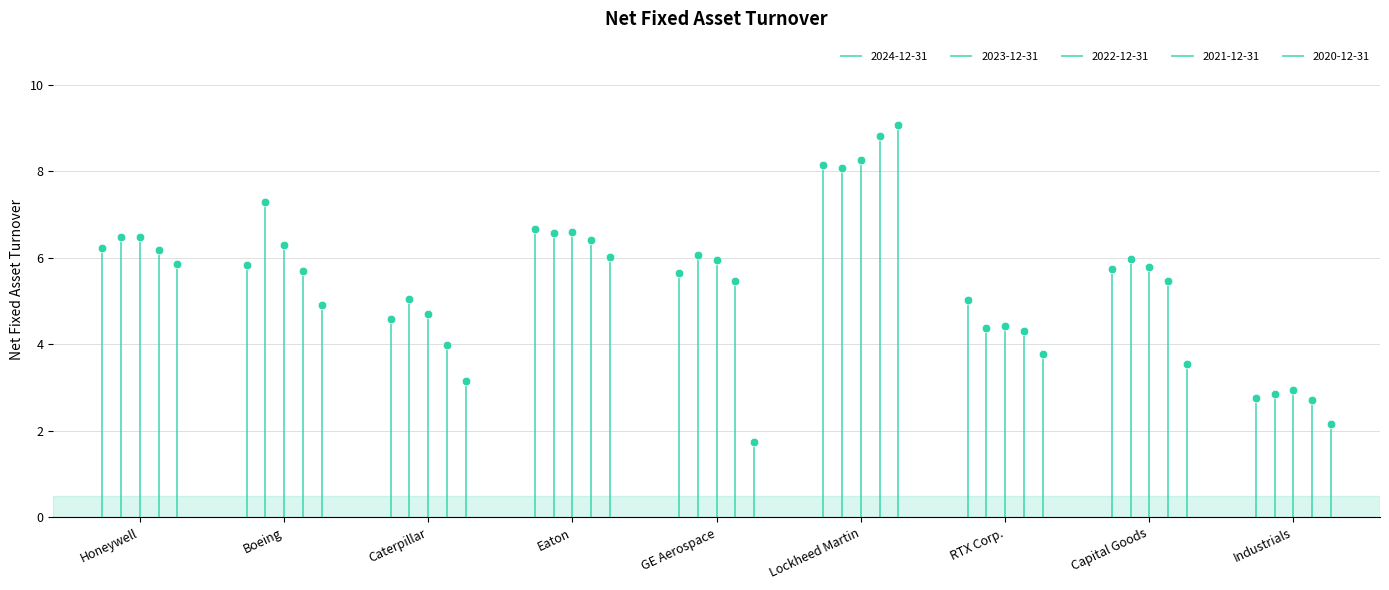

At how many categories does at least one series exceed 5?

8